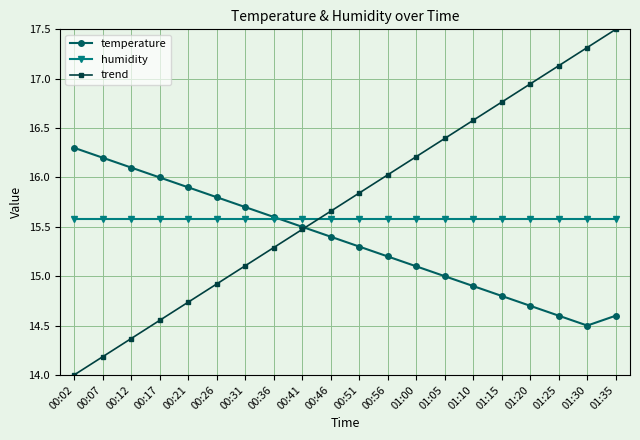

What is the lowest value of the humidity series?

15.6